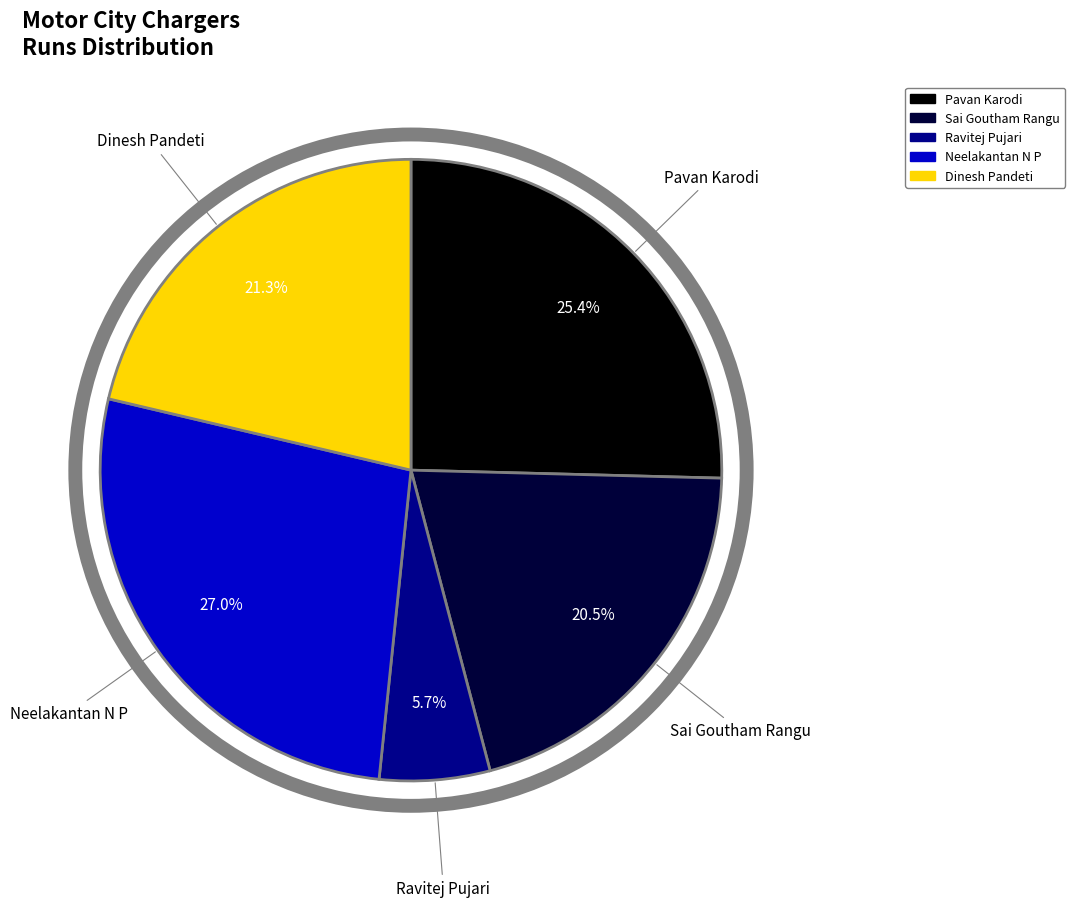

Does any single category account for the majority?

No